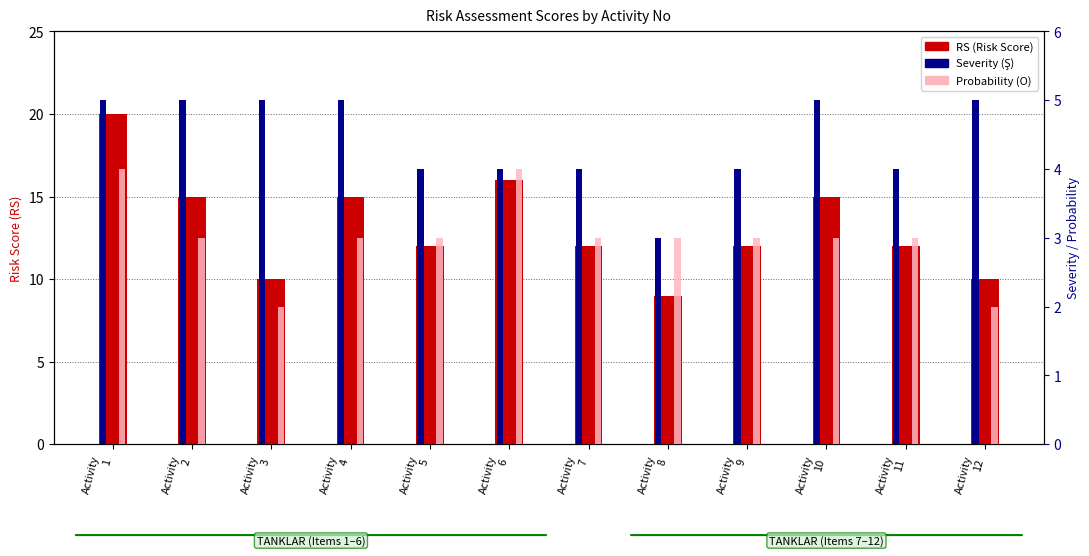

Which series has the widest spread of values?

RS (Risk Score)